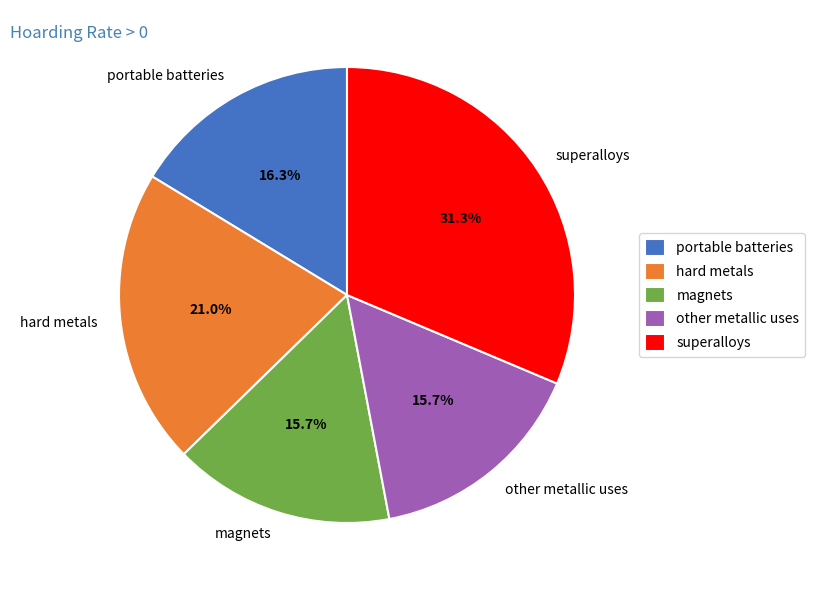

Which category has the biggest portion of the pie?

superalloys